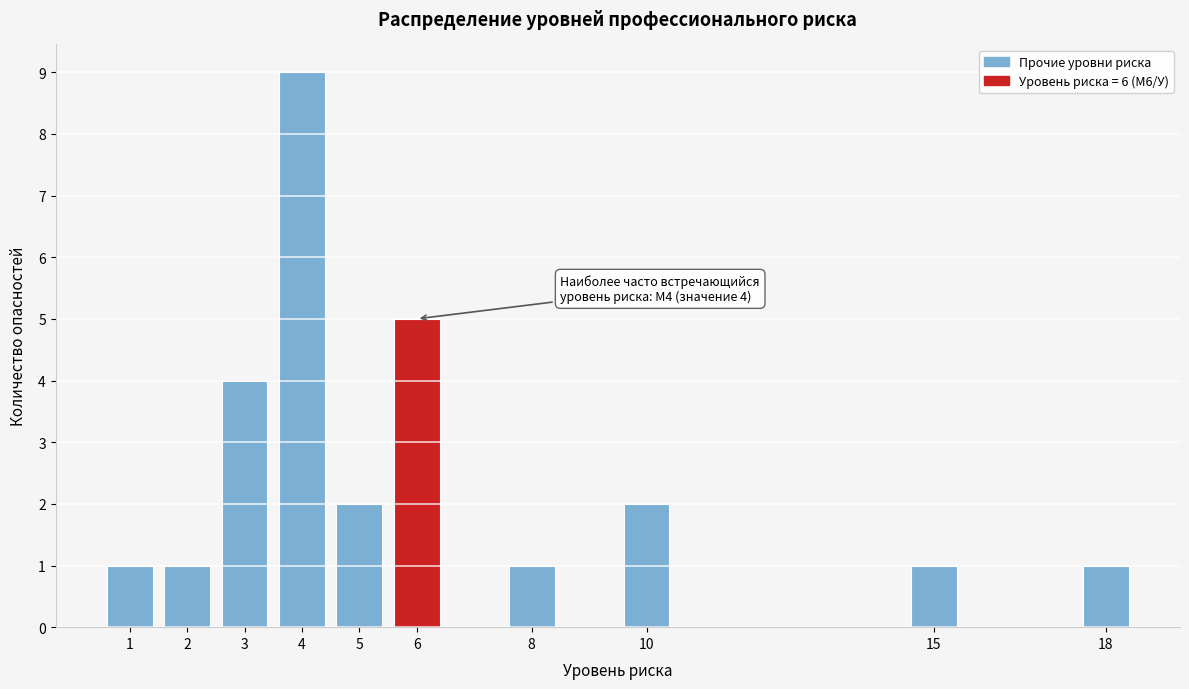

Reading left to right, extract all data points from this chart.

1=1	2=1	3=4	4=9	5=2	6=5	8=1	10=2	15=1	18=1